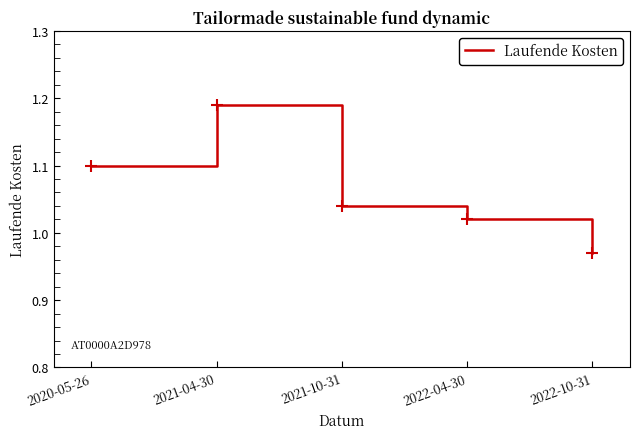

What is the average value?

1.1